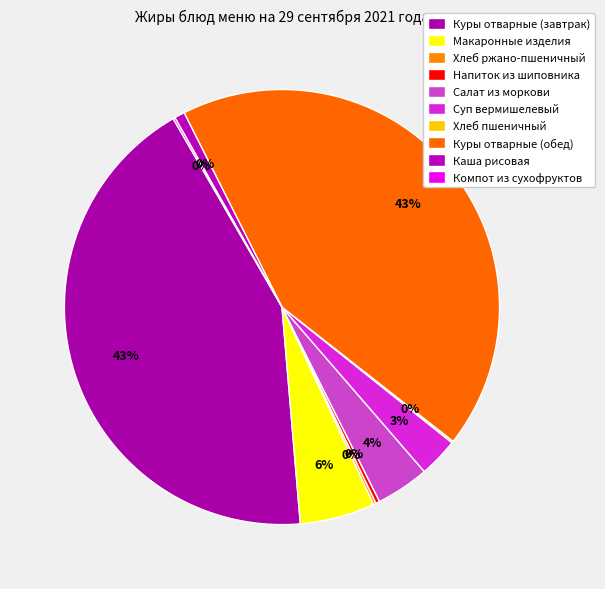

To the nearest percent, what portion does Макаронные изделия represent?

6%